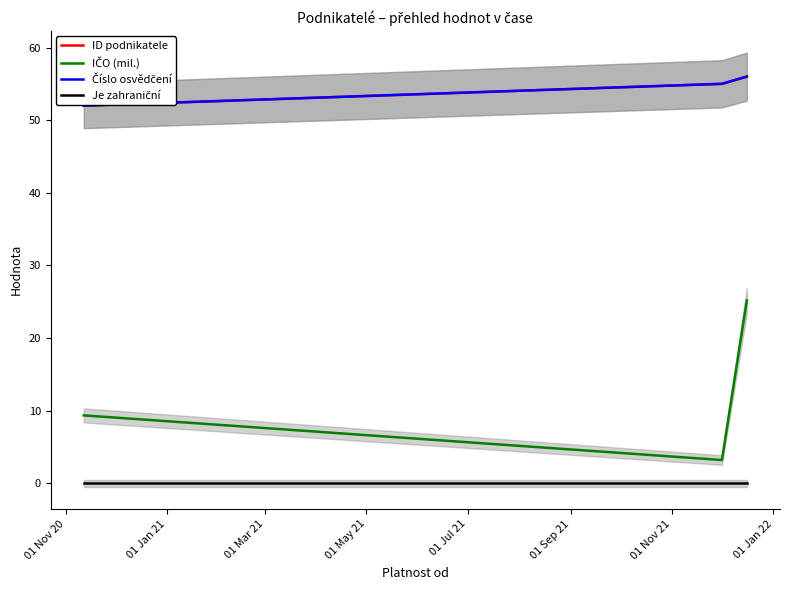

At which label is Je zahraniční closest to 0?

01 Nov 20